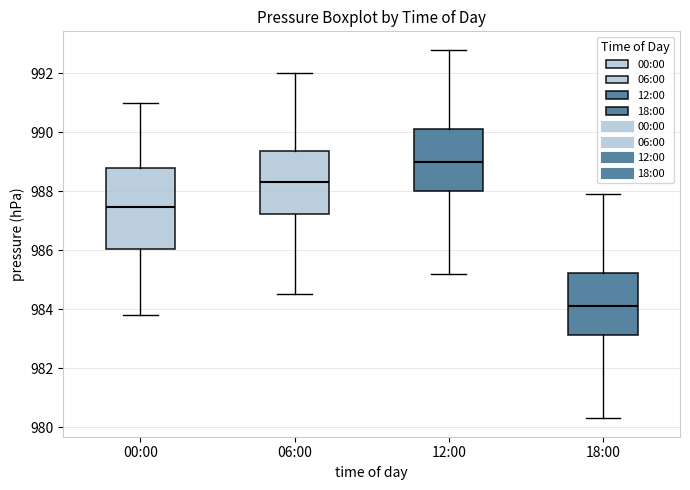

Reading left to right, read every box against the y-axis: the position of its median line, the range the box covers, and the ends of its whiskers. The values are not printed on the chart, so give them approximately, as read against the axis.

00:00: median 987.4, box 986.0 to 988.8, whiskers 983.8 to 991.0
06:00: median 988.4, box 987.2 to 989.4, whiskers 984.6 to 992.0
12:00: median 989.0, box 988.0 to 990.2, whiskers 985.2 to 992.8
18:00: median 984.2, box 983.2 to 985.2, whiskers 980.4 to 988.0